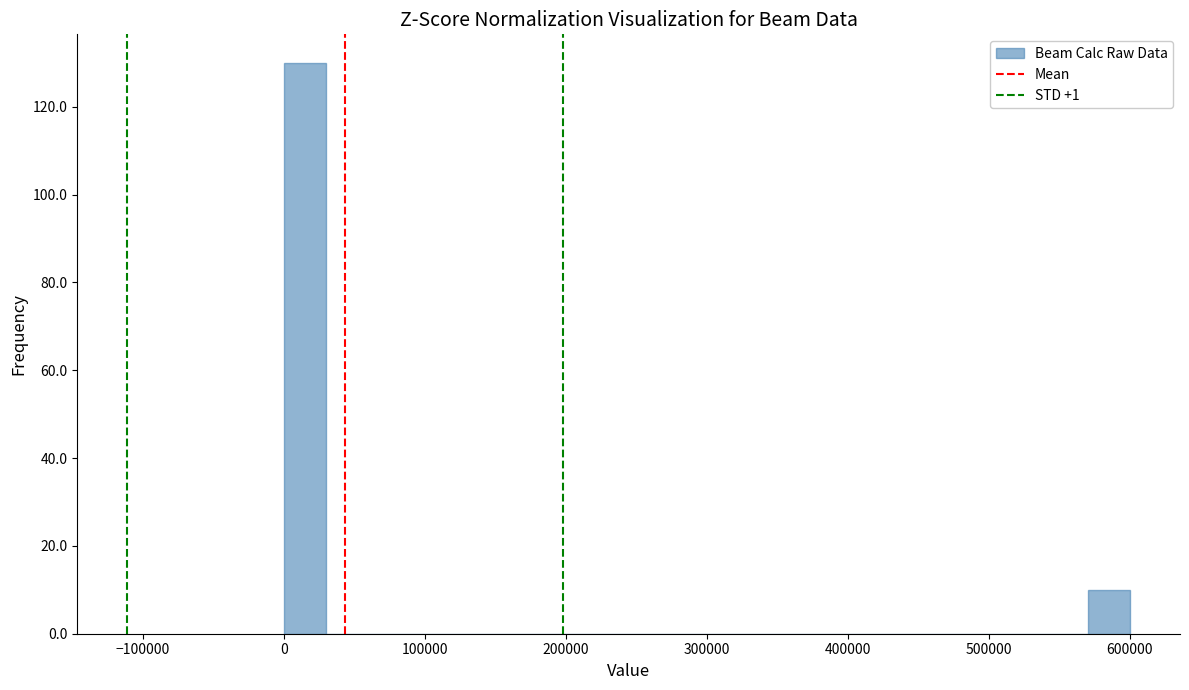

Read against the x-axis, roughly where is the centre of the tallest bar?

20000